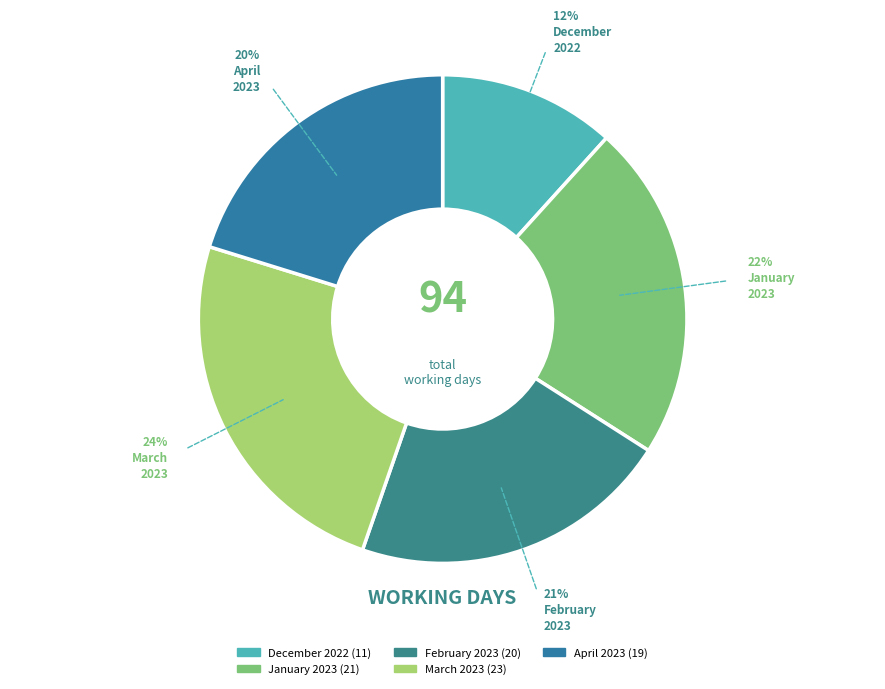

Is the sum of January 2023 and March 2023 greater than half?

No